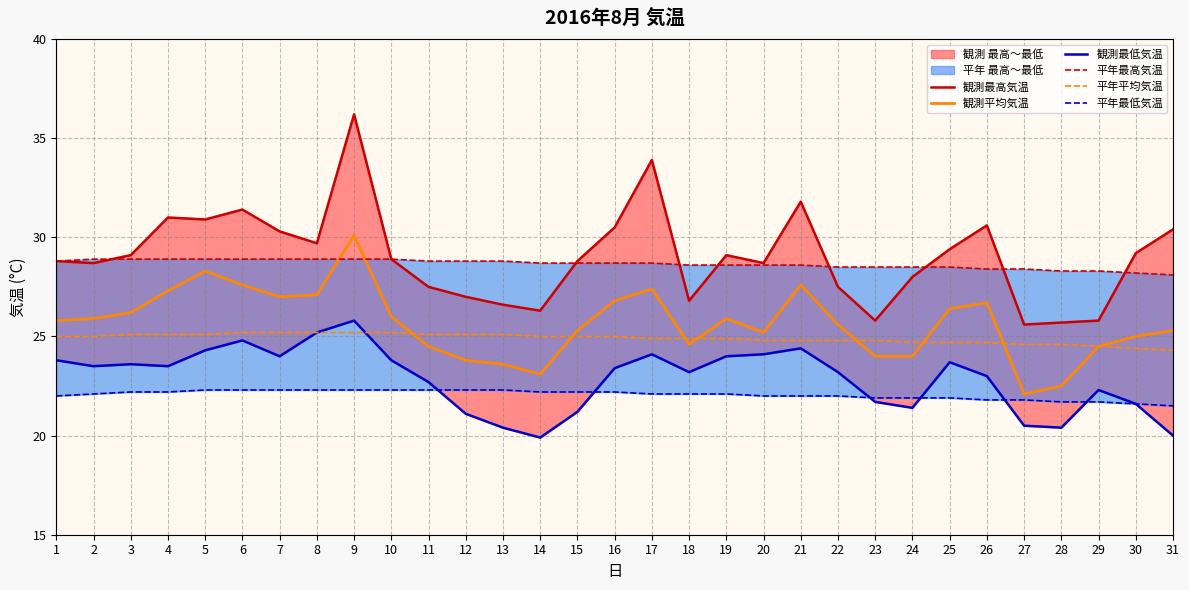

True or false: 観測最高気温 has more than 0 interior local peaks.

True